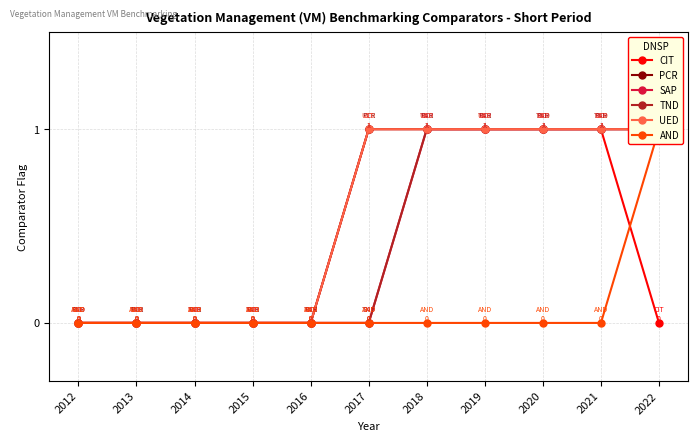

At which category does the chart reach its minimum across all series?

2012